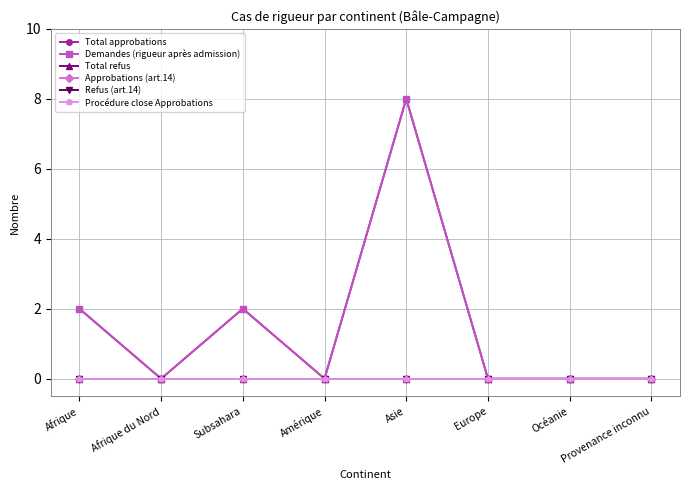

Does the chart have visible grid lines?

Yes